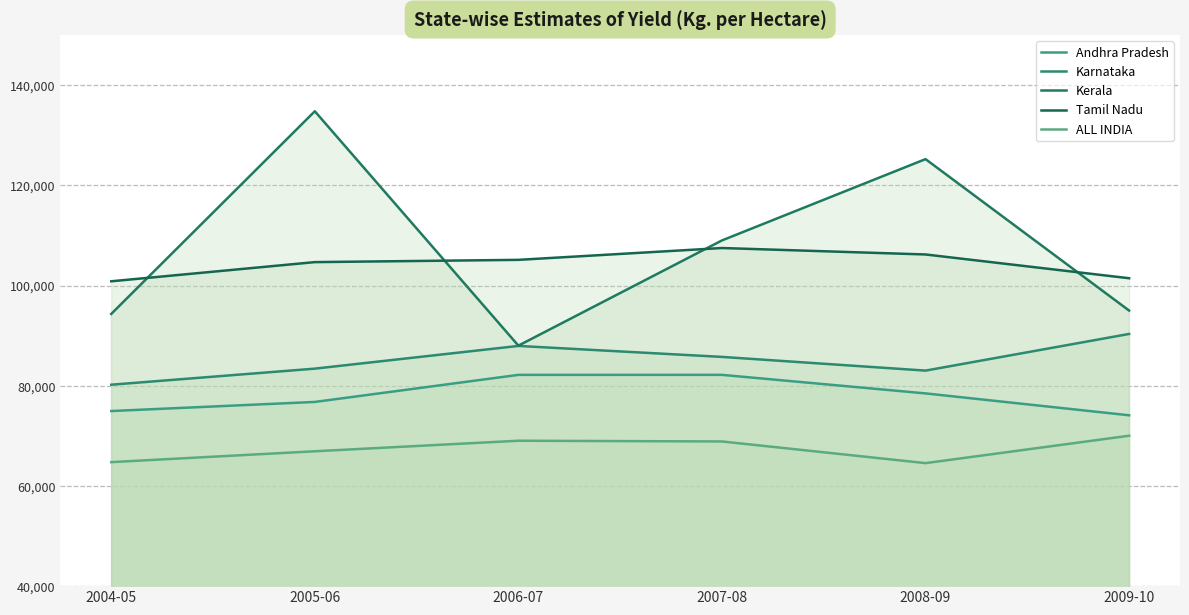

At how many categories does at least one series exceed 80127?

6